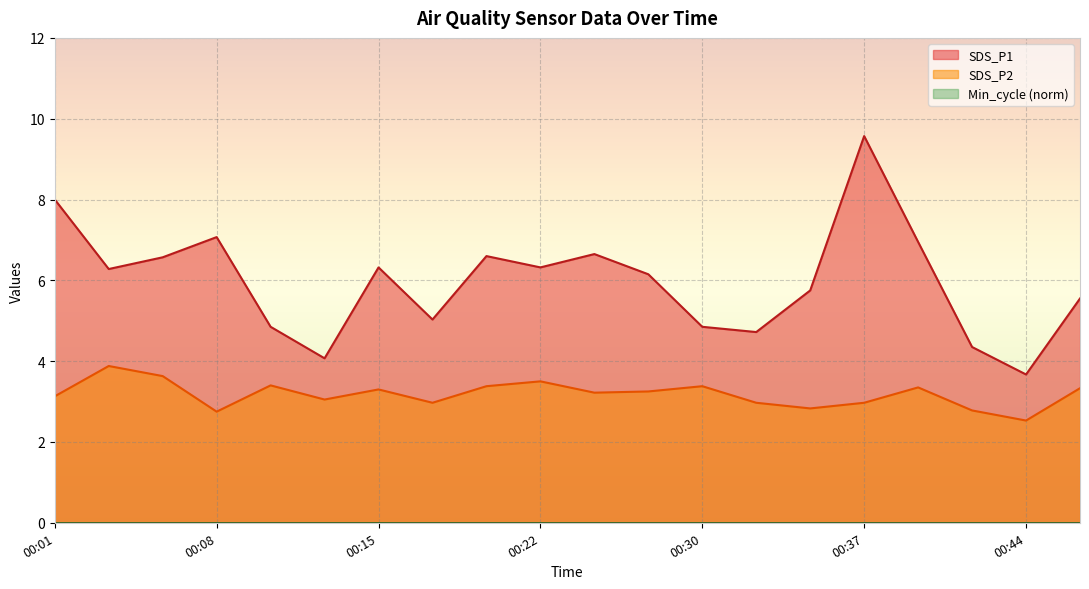

At which label does SDS_P1 reach its peak?

00:37